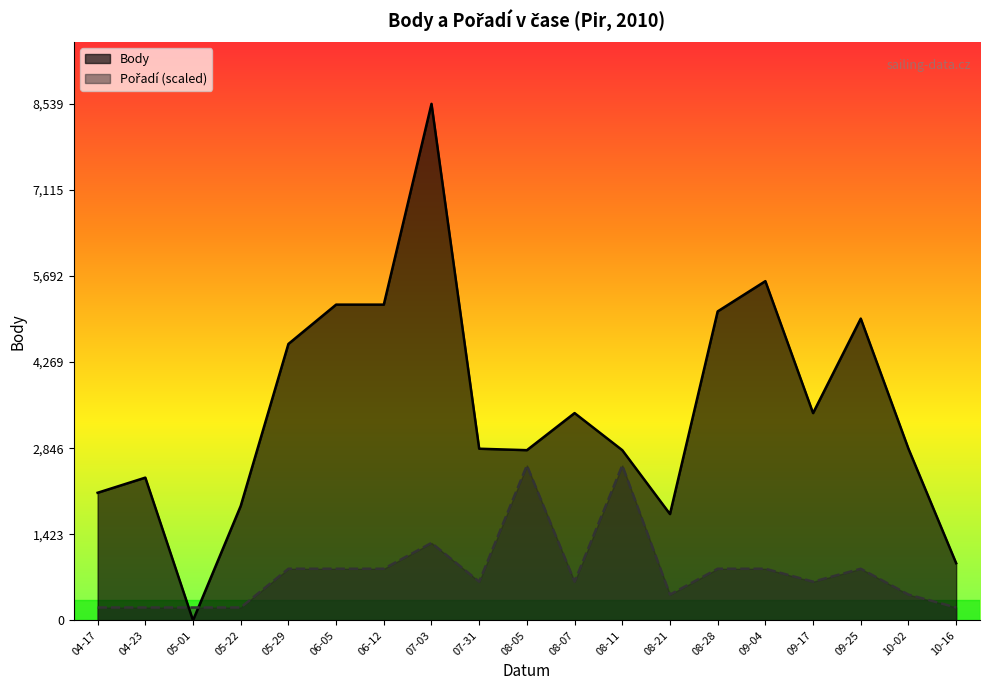

What is the difference between the maximum and minimum values in the Body series?

8539.0